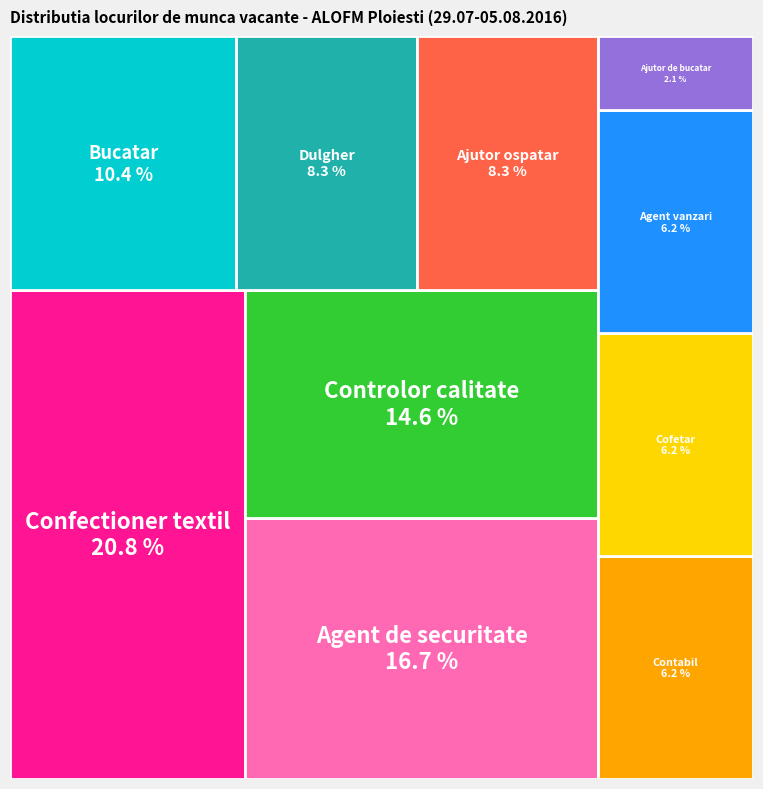

Rank the categories by value from lowest to highest.

Ajutor de bucatar, Contabil, Agent vanzari, Cofetar, Ajutor ospatar, Dulgher, Bucatar, Controlor calitate, Agent de securitate, Confectioner textil